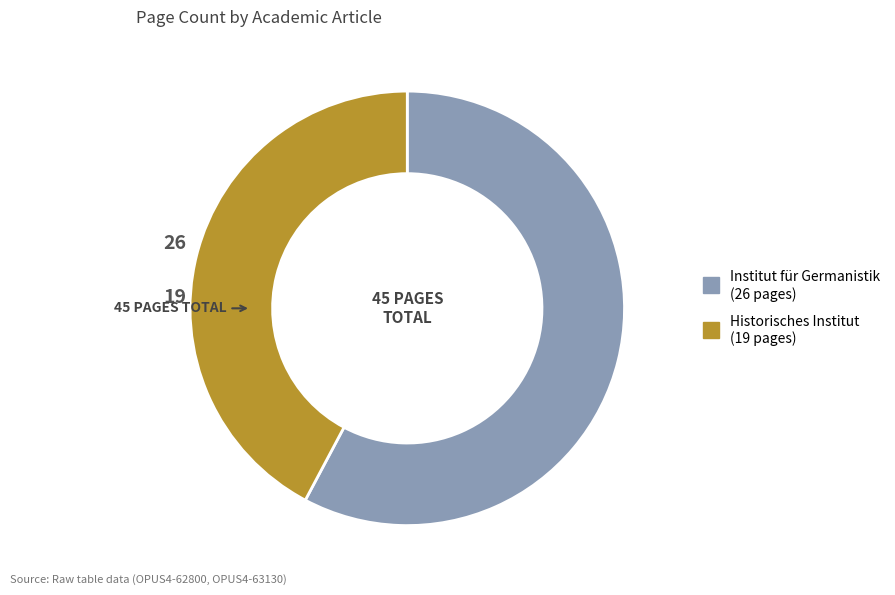

Is there any slice that represents more than half of the pie?

Yes